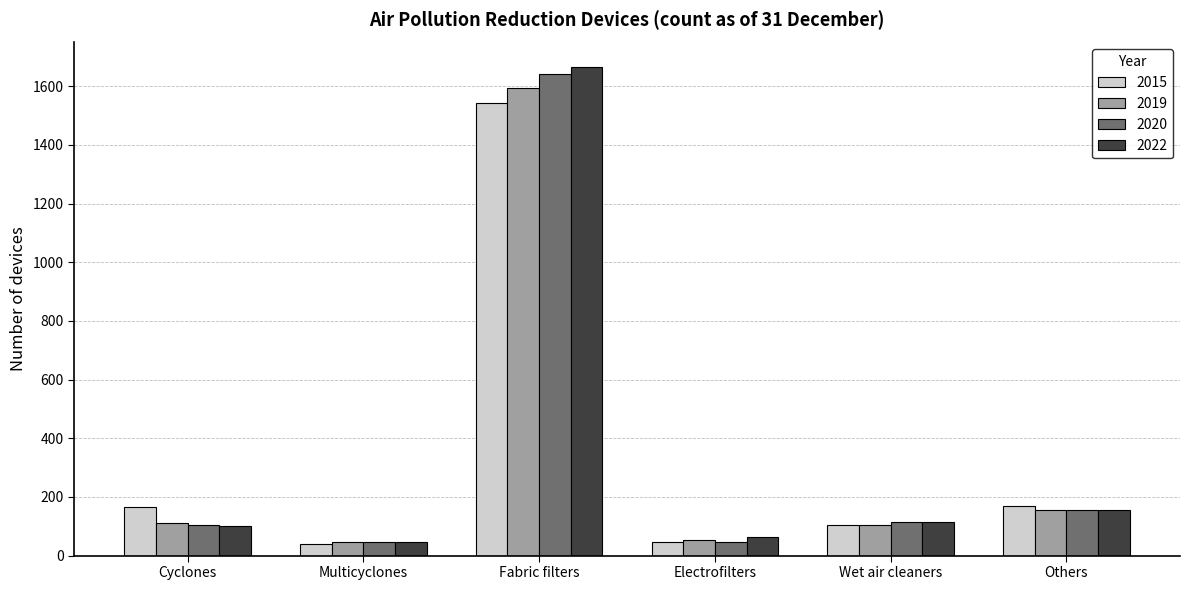

What is the spread (max minus min) of values at Multicyclones?

8